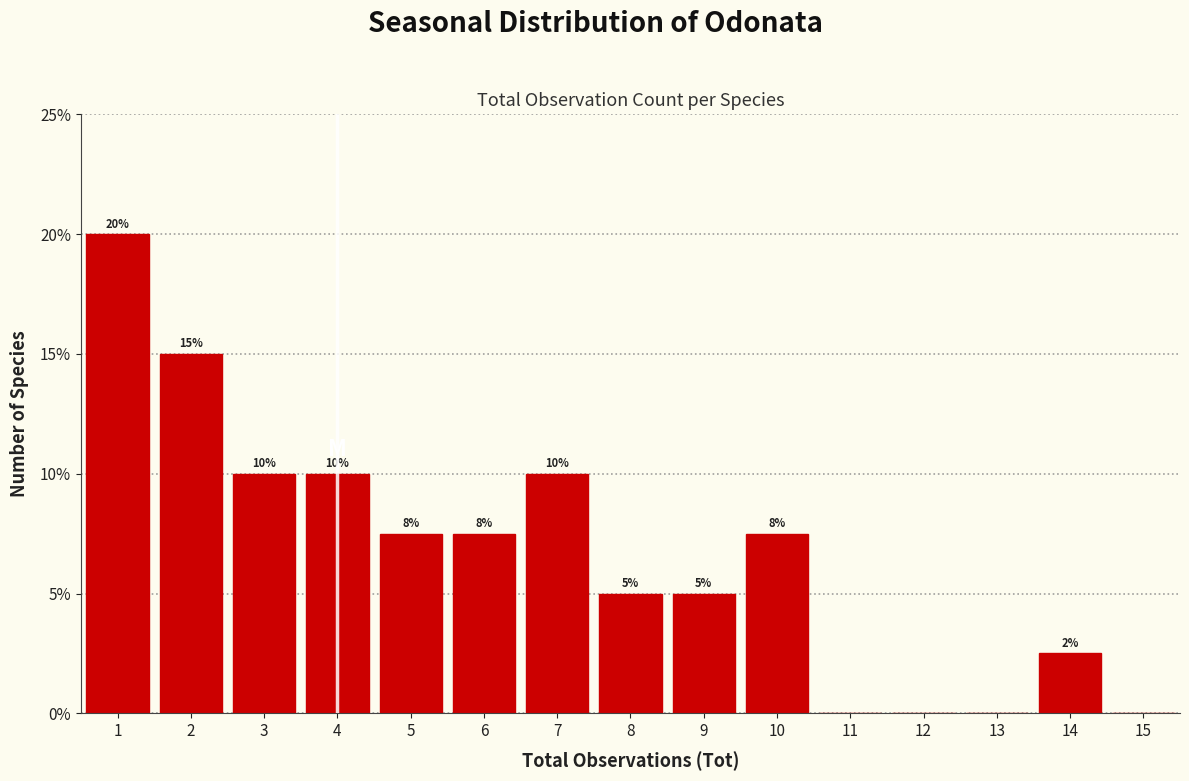

Which range on the x-axis has the tallest bar?

0.5 to 1.5